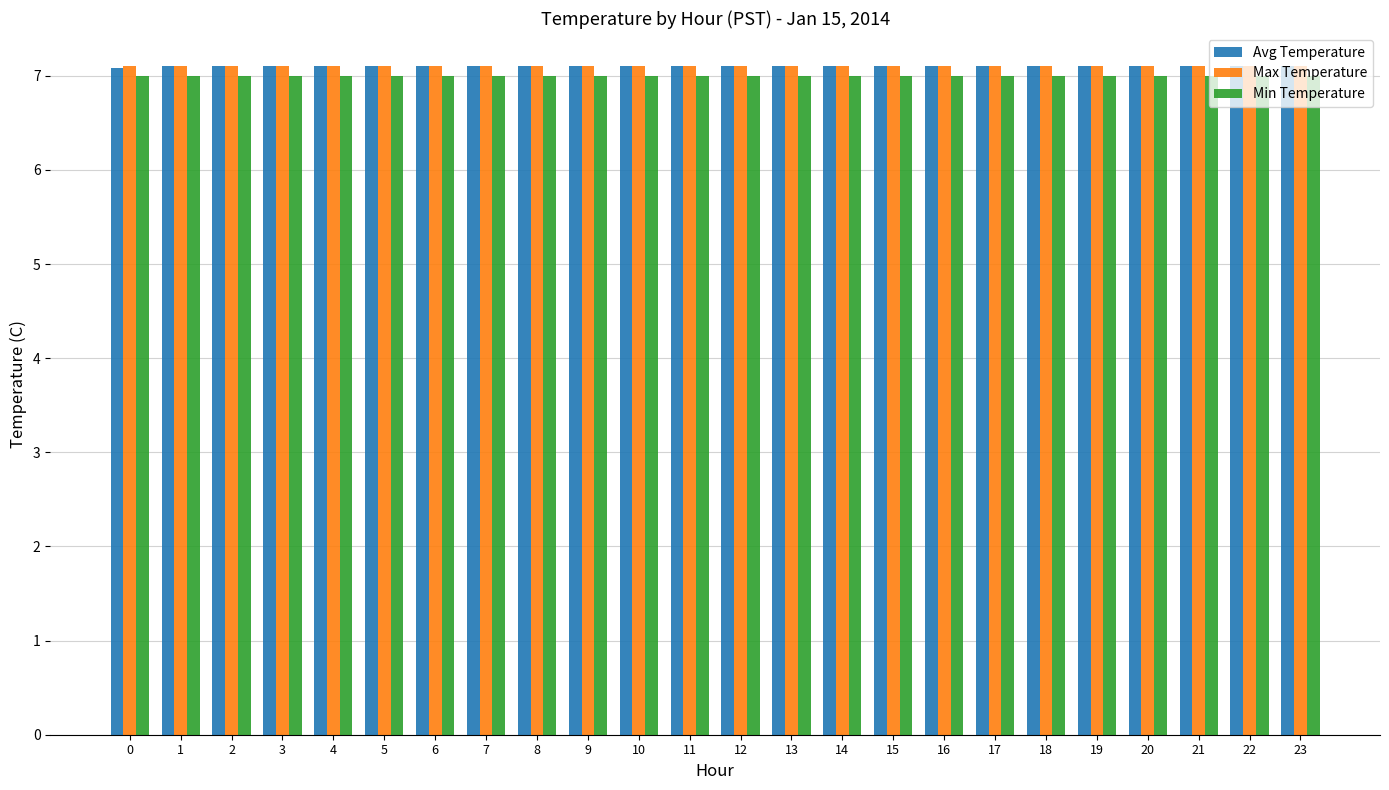

Reading right to left, extract all data points from this chart.

Avg Temperature: 7.1	7.1	7.1	7.1	7.1	7.1	7.1	7.1	7.1	7.1	7.1	7.1	7.1	7.1	7.1	7.1	7.1	7.1	7.1	7.1	7.1	7.1	7.1	7.1
Max Temperature: 7.1	7.1	7.1	7.1	7.1	7.1	7.1	7.1	7.1	7.1	7.1	7.1	7.1	7.1	7.1	7.1	7.1	7.1	7.1	7.1	7.1	7.1	7.1	7.1
Min Temperature: 7.0	7.0	7.0	7.0	7.0	7.0	7.0	7.0	7.0	7.0	7.0	7.0	7.0	7.0	7.0	7.0	7.0	7.0	7.0	7.0	7.0	7.0	7.0	7.0